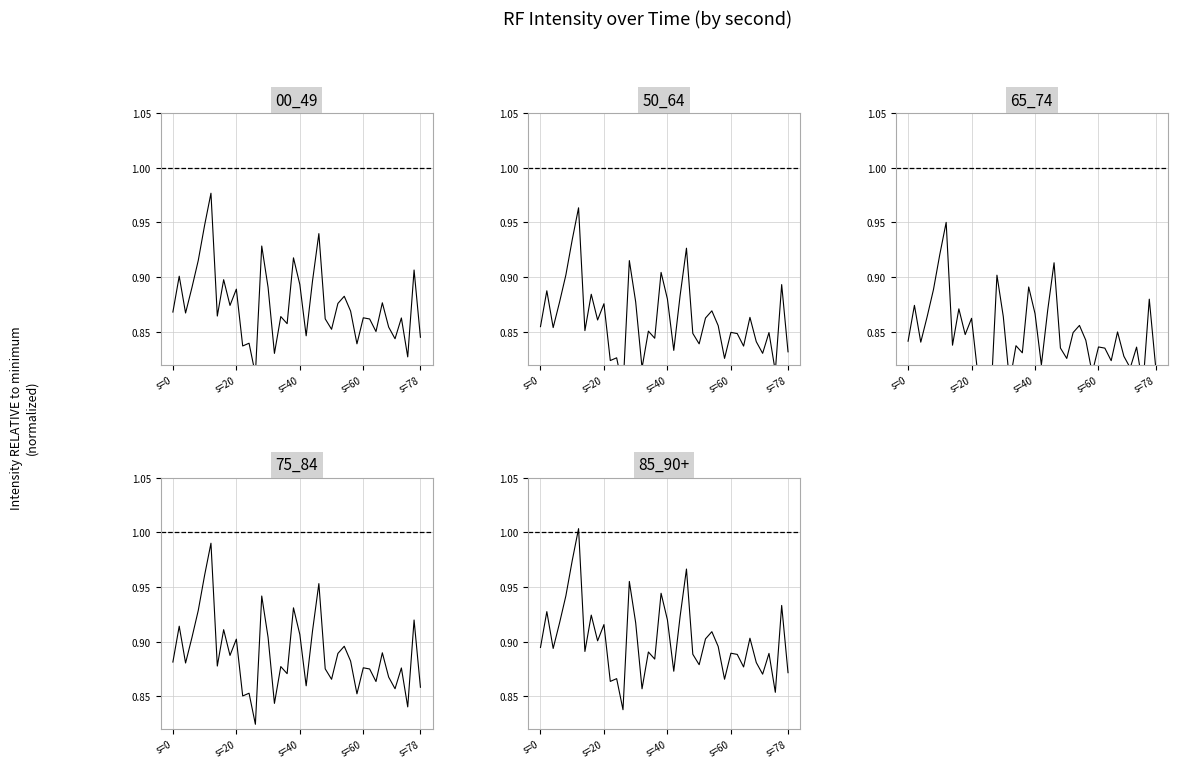

What is the maximum value shown in the chart?

1.0